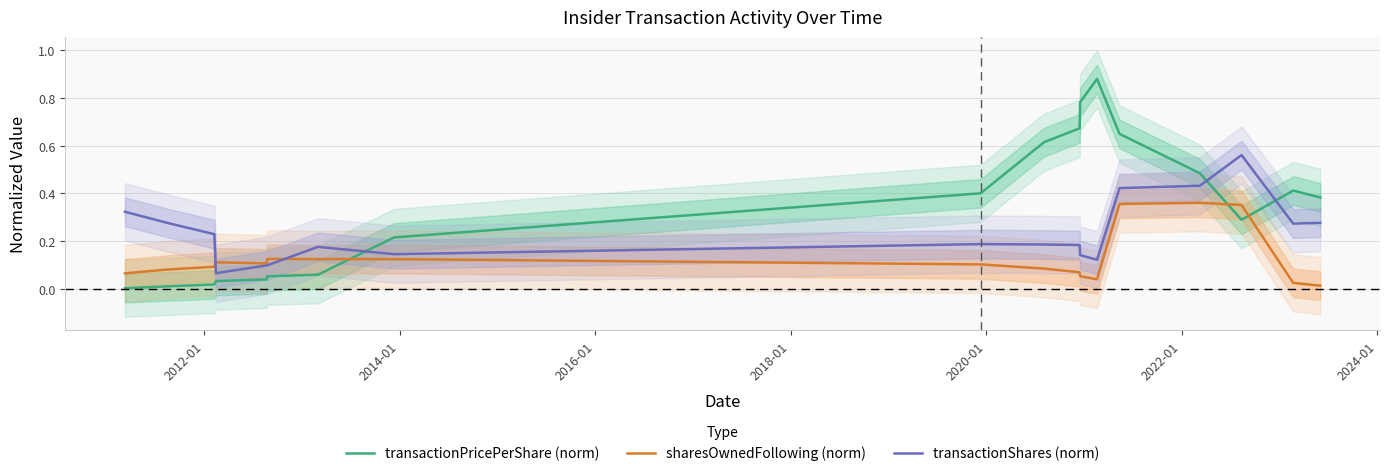

Reading right to left, list all the values displayed in this chart.

transactionPricePerShare (norm): 0.4	0.4	0.3	0.5	0.6	0.9	0.8	0.7	0.6	0.4	0.2	0.1	0.1	0.0	0.0	0.0	0.0	0.0
sharesOwnedFollowing (norm): 0.0	0.0	0.4	0.4	0.4	0.0	0.1	0.1	0.1	0.1	0.1	0.1	0.1	0.1	0.1	0.1	0.1	0.1
transactionShares (norm): 0.3	0.3	0.6	0.4	0.4	0.1	0.1	0.2	0.2	0.2	0.1	0.2	0.1	0.1	0.1	0.2	0.3	0.3